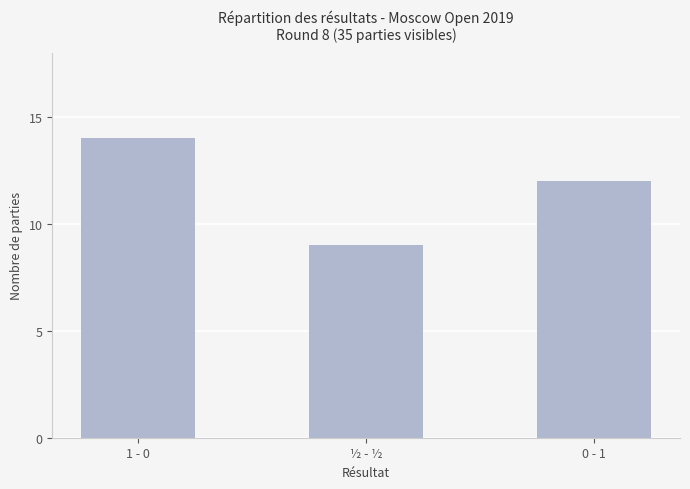

Is it true that the value at 1 - 0 is 14?

True